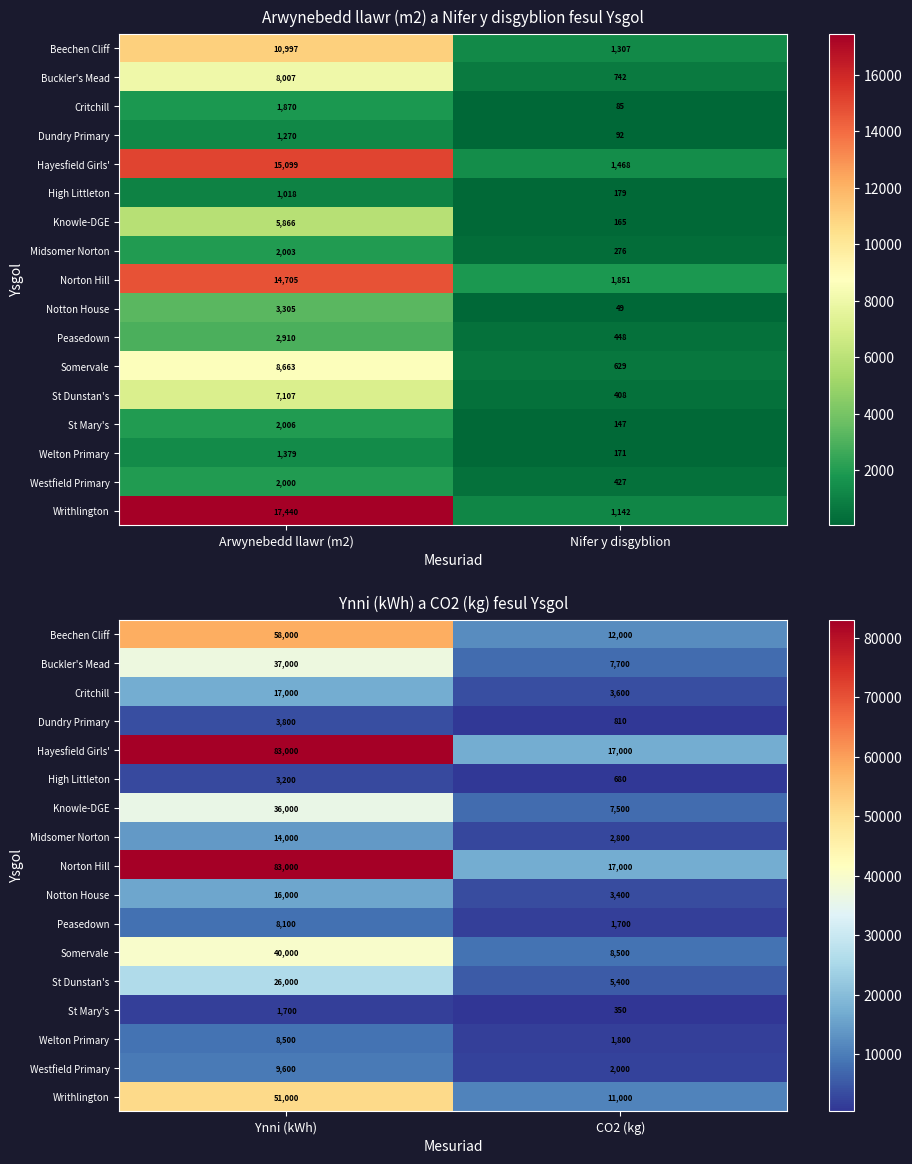

Which has a higher value, Nifer y disgyblion or Arwynebedd llawr (m2)?

Arwynebedd llawr (m2)